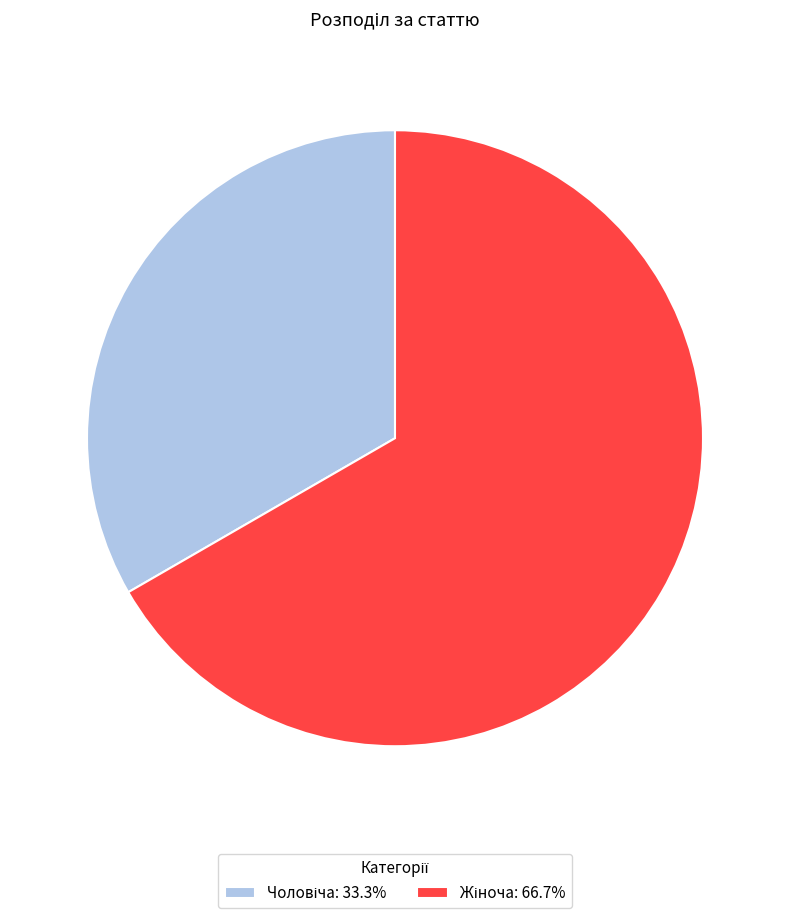

Is there any slice that represents more than half of the pie?

Yes